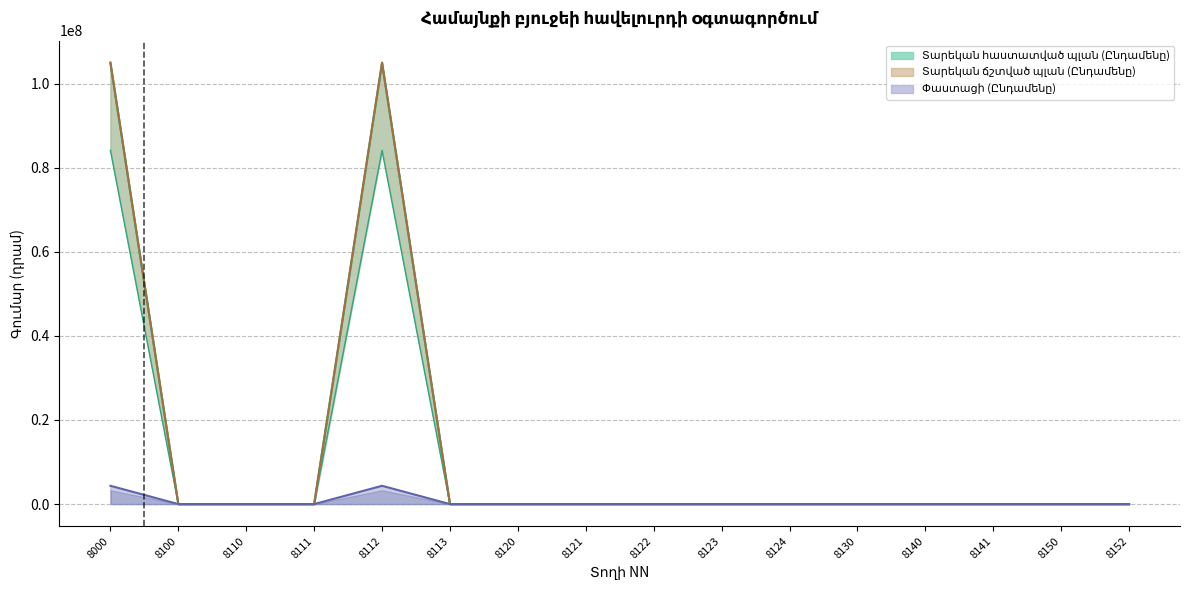

At which category does Տարեկան հաստատված պլան (Ընդամենը) reach its first local peak?

8112